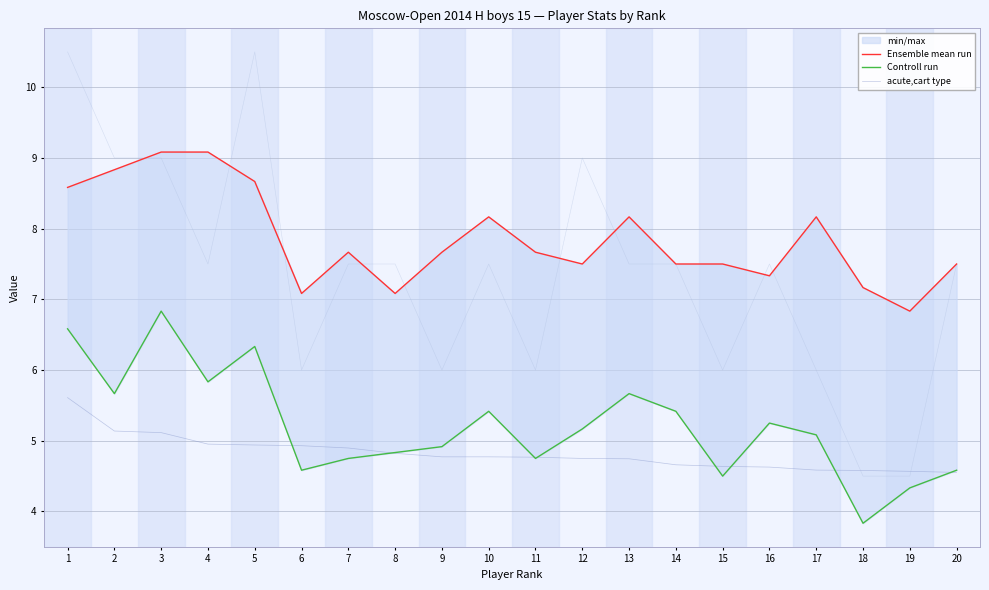

True or false: Ensemble mean run and acute,cart type intersect in this chart.

False